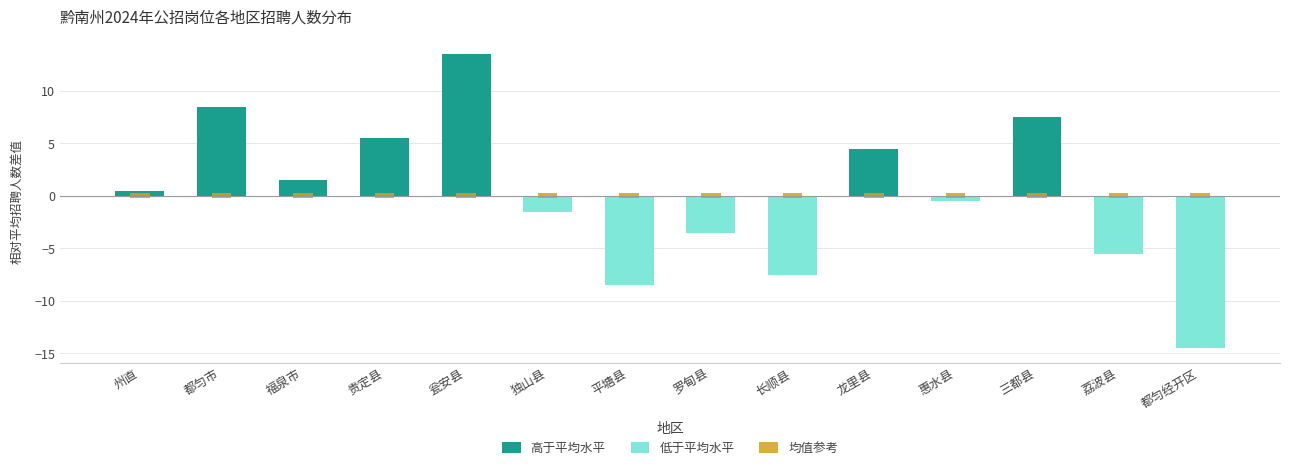

Reading left to right, list all the values displayed in this chart.

高于平均水平: 0.5	8.5	1.5	5.5	13.5	0.0	0.0	0.0	0.0	4.5	0.0	7.5	0.0	0.0
低于平均水平: 0.0	0.0	0.0	0.0	0.0	-1.5	-8.5	-3.5	-7.5	0.0	-0.5	0.0	-5.5	-14.5
均值参考: 0.5	0.5	0.5	0.5	0.5	0.5	0.5	0.5	0.5	0.5	0.5	0.5	0.5	0.5